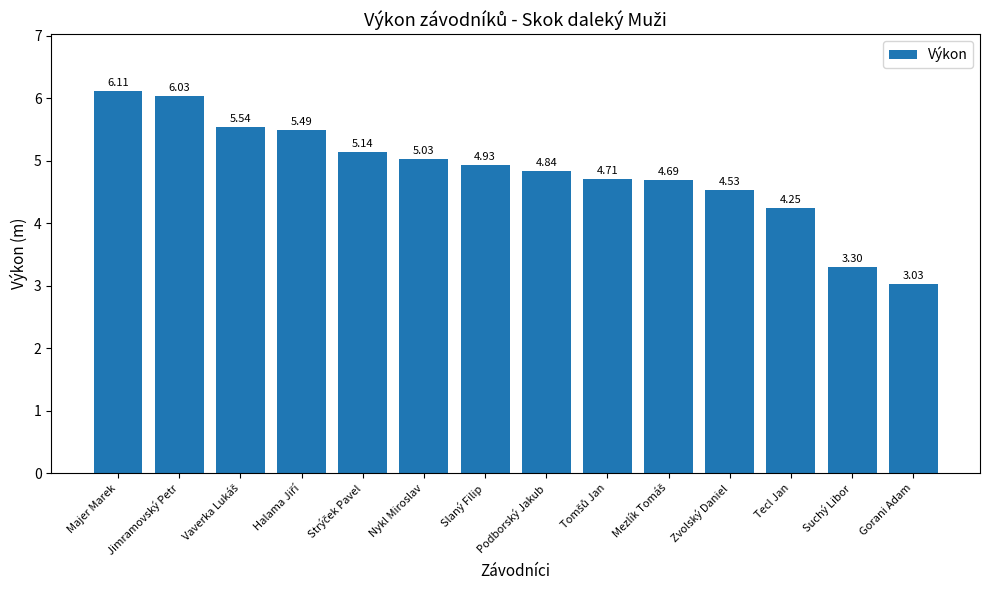

What is the sum of all values?

67.6